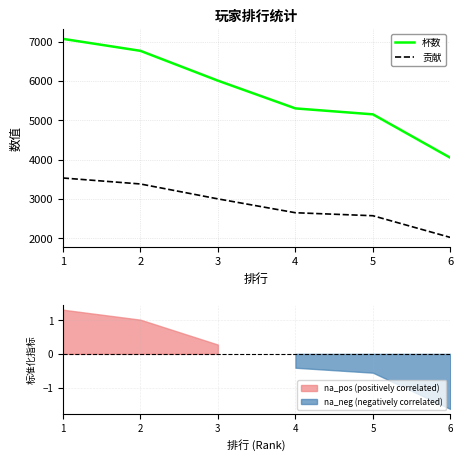

List the labels in order of 贡献 value, smallest first.

6, 5, 4, 3, 2, 1